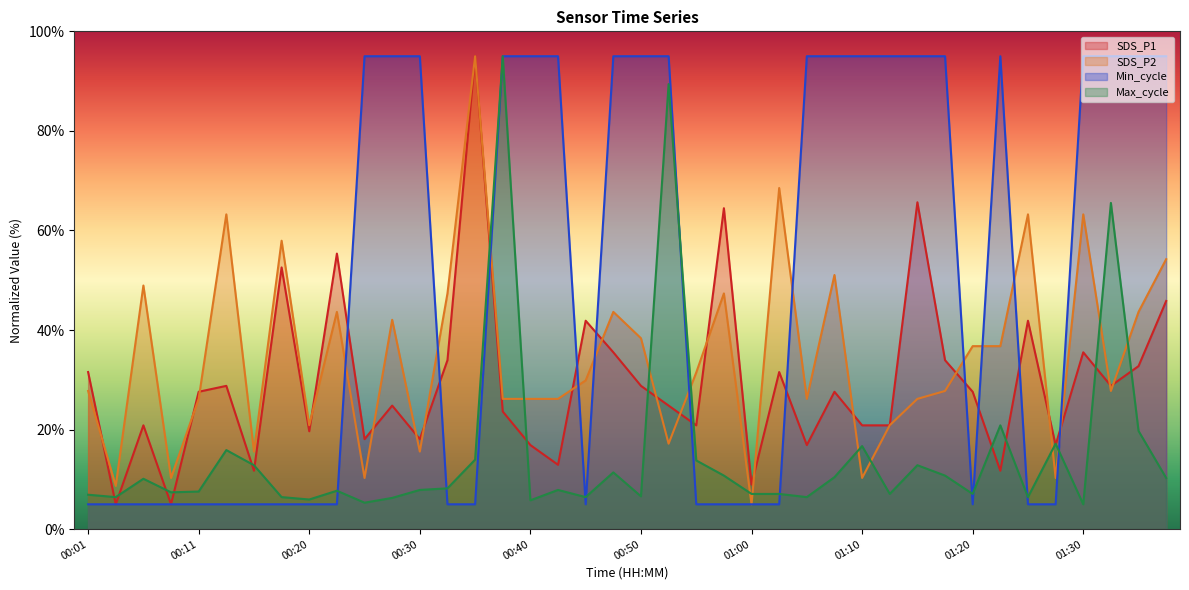

What position from the right is 00:06?

38